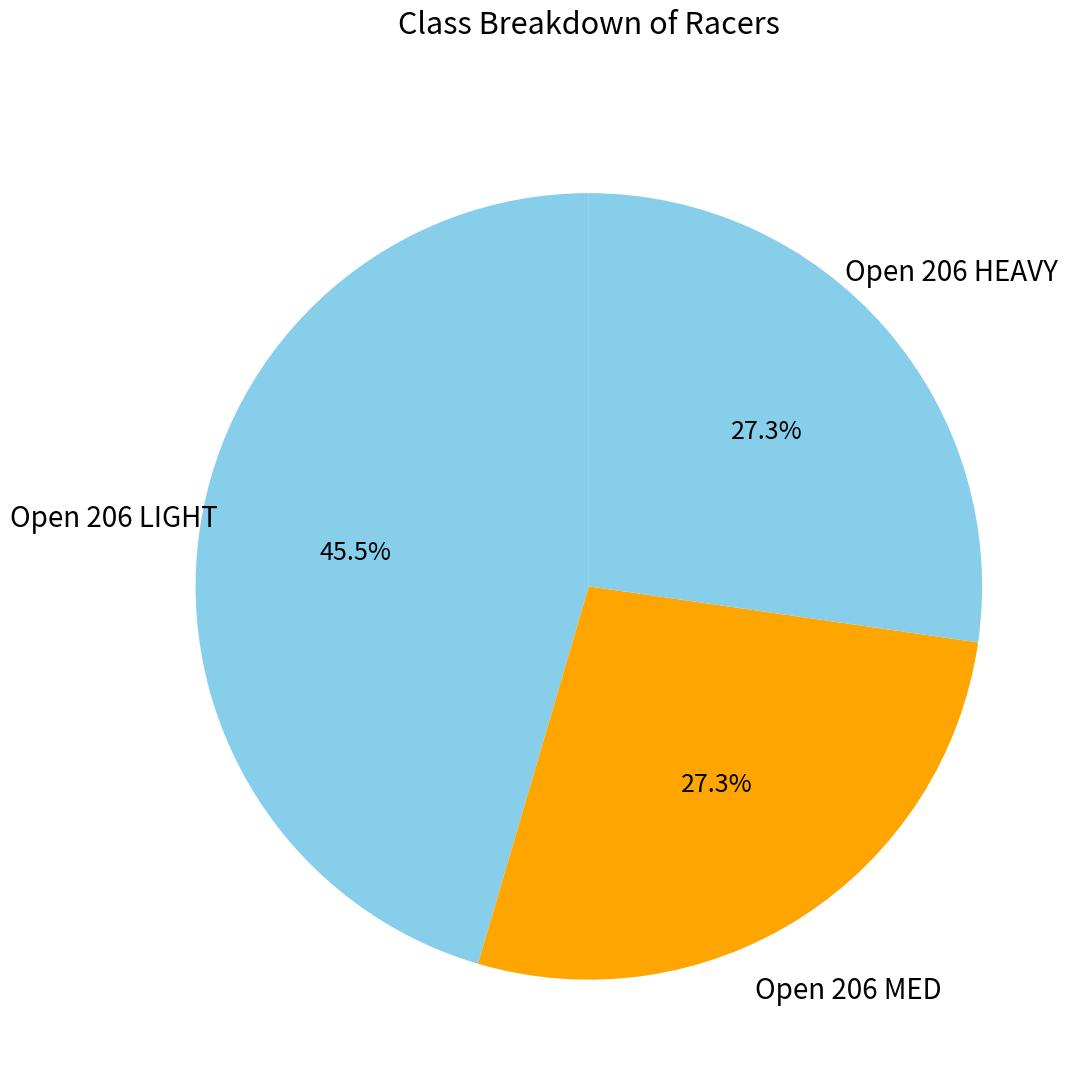

Does Open 206 LIGHT account for over 50% of the chart?

No